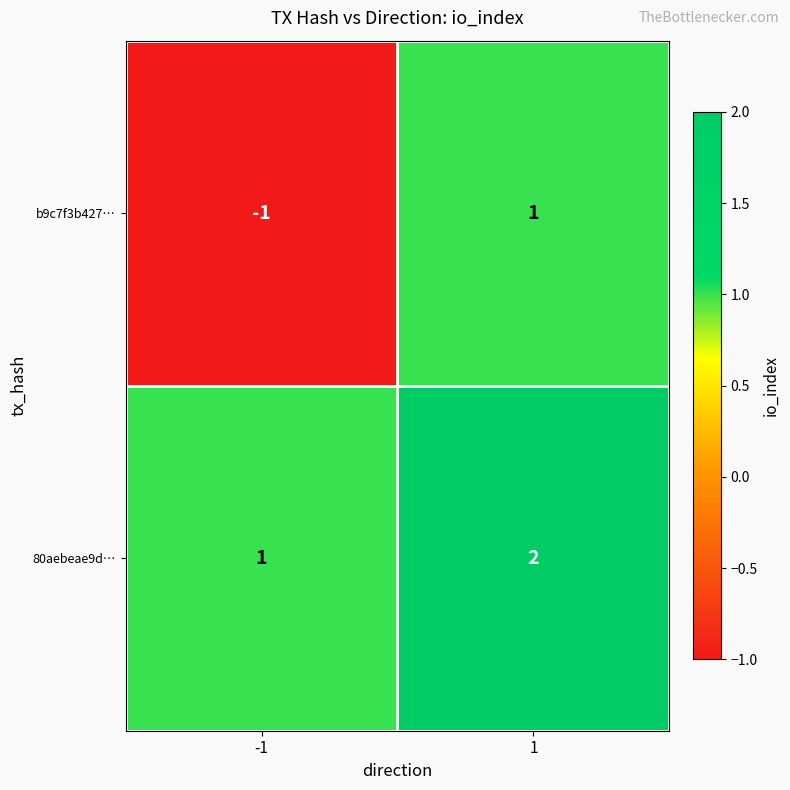

Reading right to left, extract all data points from this chart.

b9c7f3b427…: 1=1	-1=-1
80aebeae9d…: 1=2	-1=1